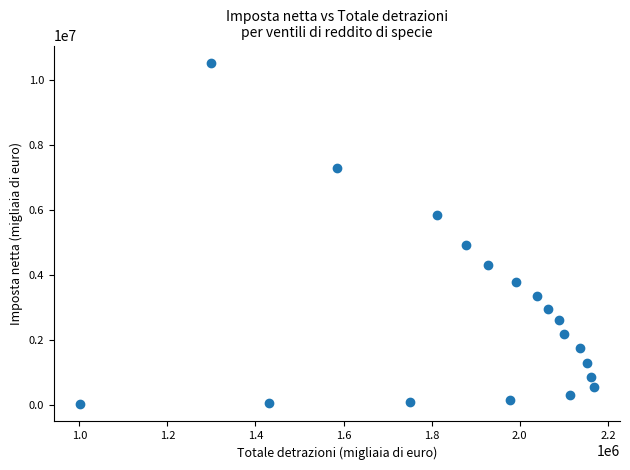

What is the range of Y values (max minus min)?

10521709